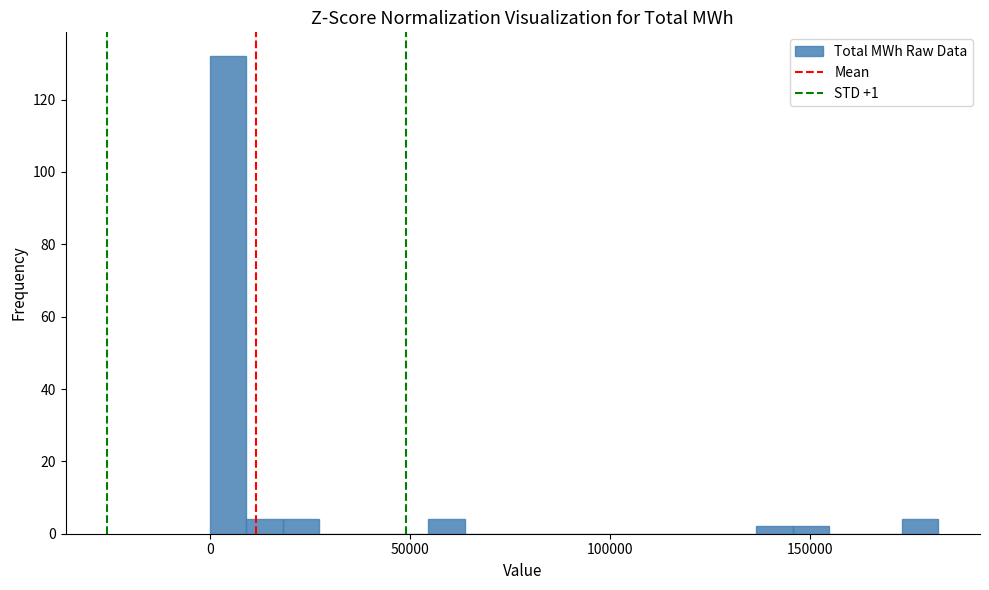

Around what value on the x-axis is the tallest bar? Give the approximate position of its centre, as read against the axis.

5000